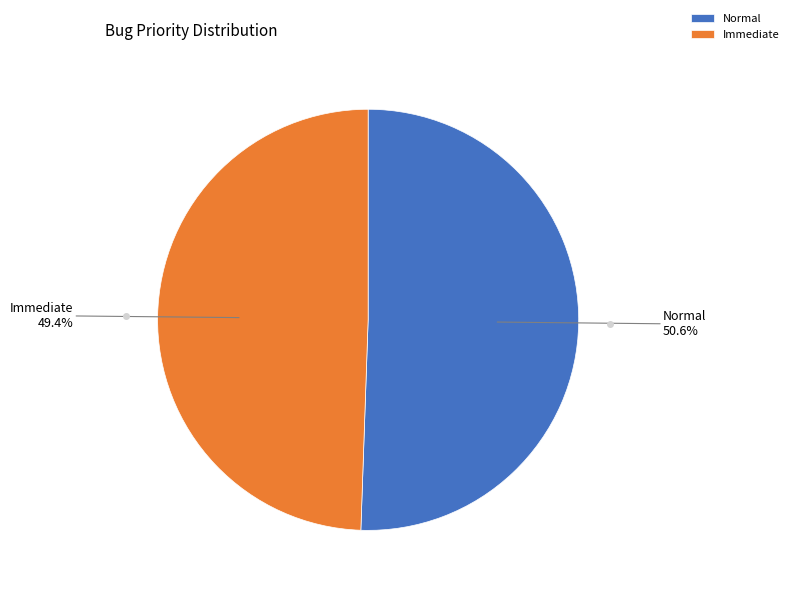

Is it true that Immediate is 49% of the pie?

True